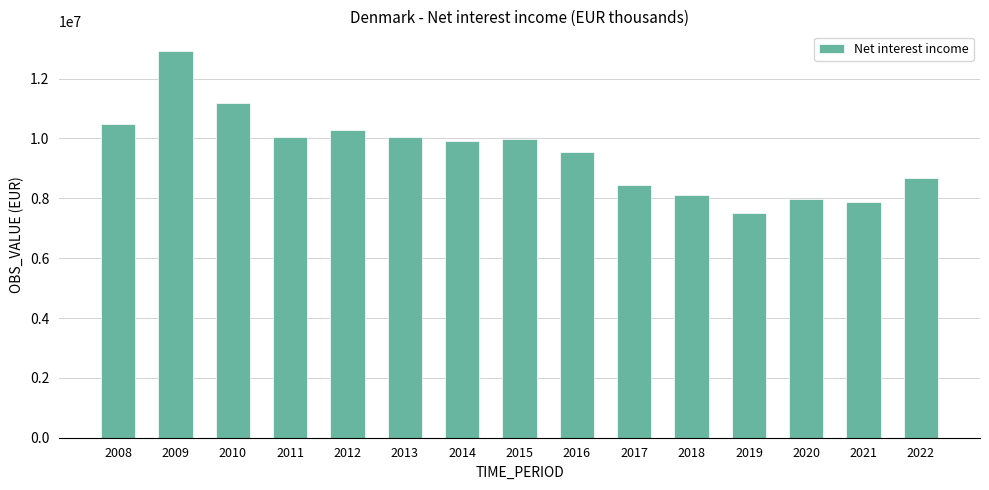

What is the sum of the values at 2021 and 2010?

19088772